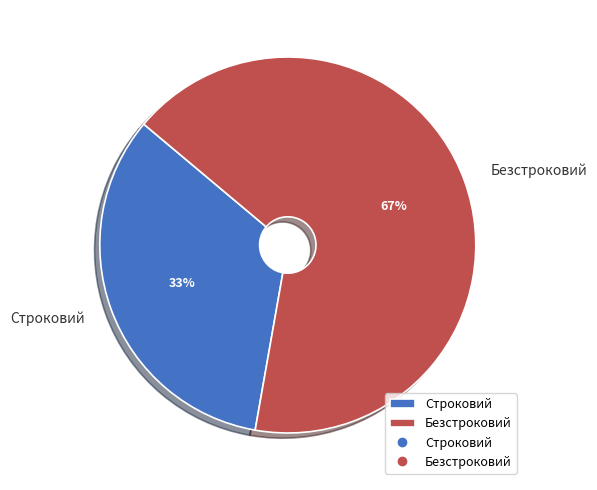

How many slices are in this pie chart?

2